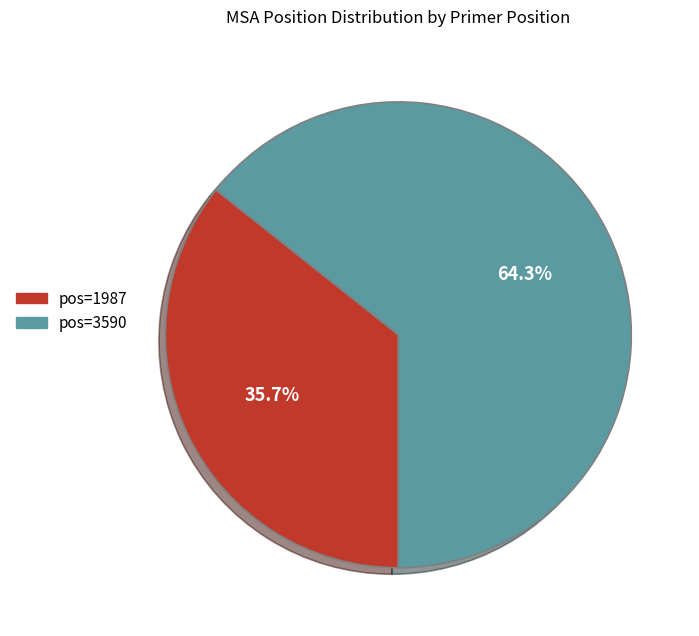

Is there a majority slice in this chart?

Yes